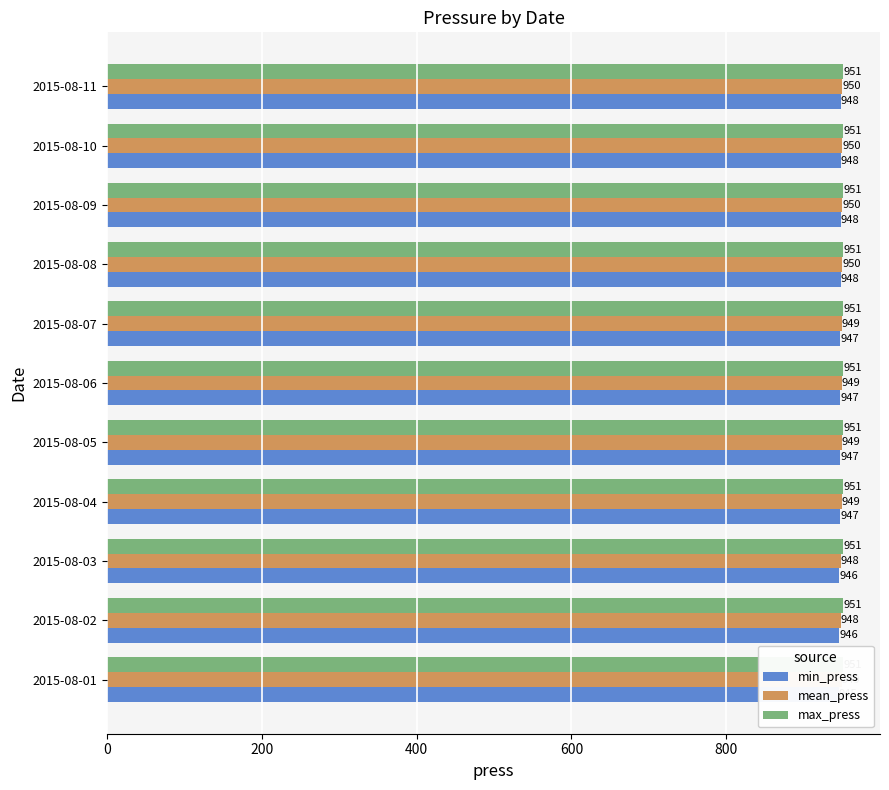

Does the chart contain stacked bars?

No